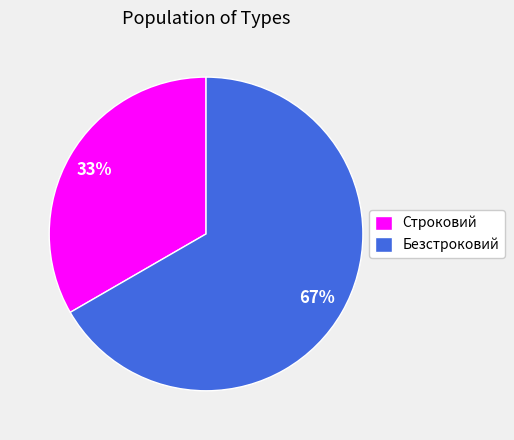

To the nearest percent, what is the combined percentage of Строковий and Безстроковий?

100%